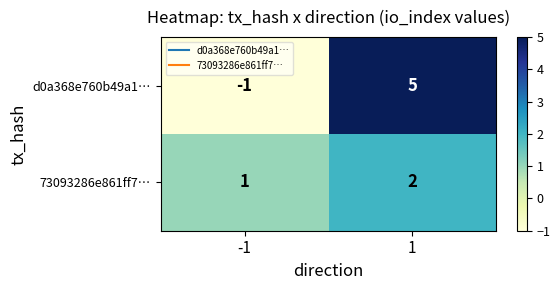

List the labels in order of 73093286e861ff7… value, largest first.

1, -1